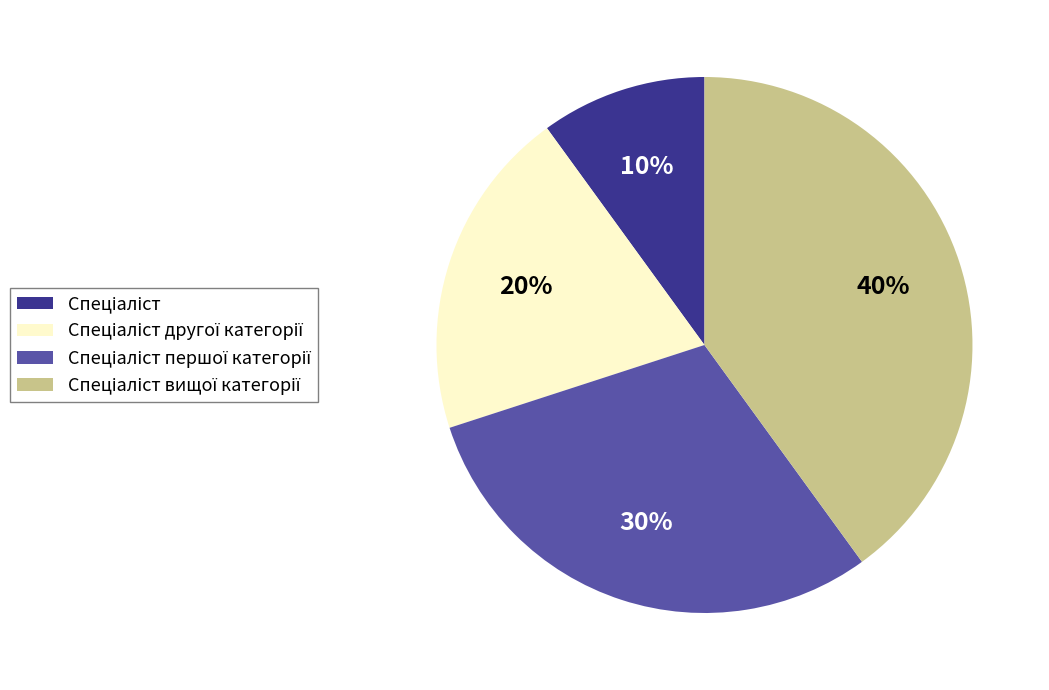

Is there any slice that represents more than half of the pie?

No